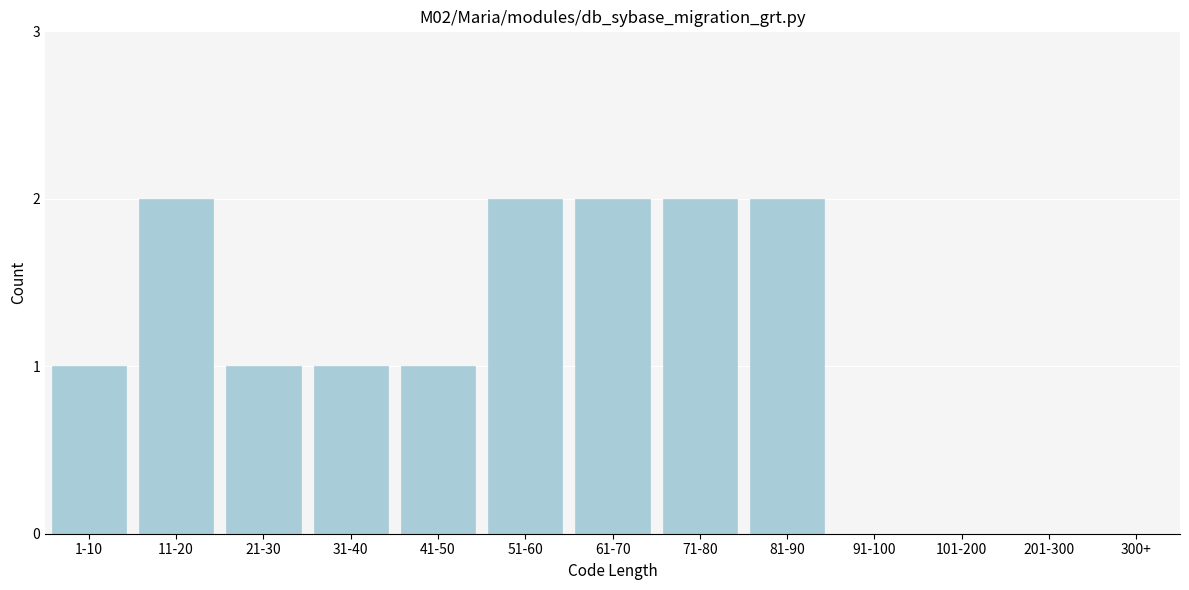

Reading left to right, transcribe all the data shown in this chart.

1-10=1	11-20=2	21-30=1	31-40=1	41-50=1	51-60=2	61-70=2	71-80=2	81-90=2	91-100=0	101-200=0	201-300=0	300+=0